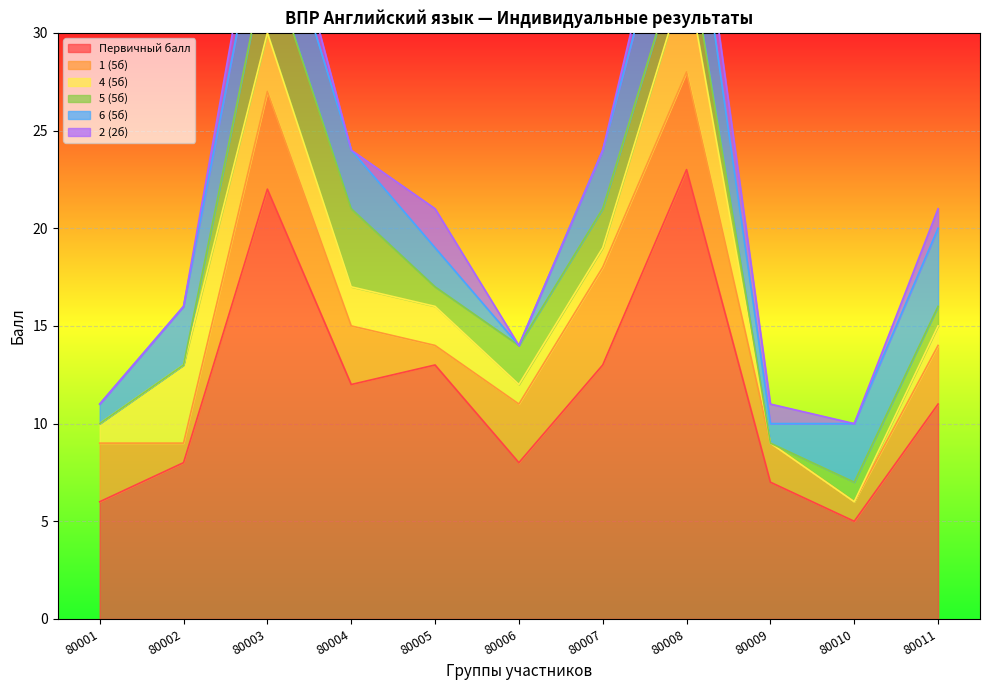

What is the total value across all series at 80011?

21